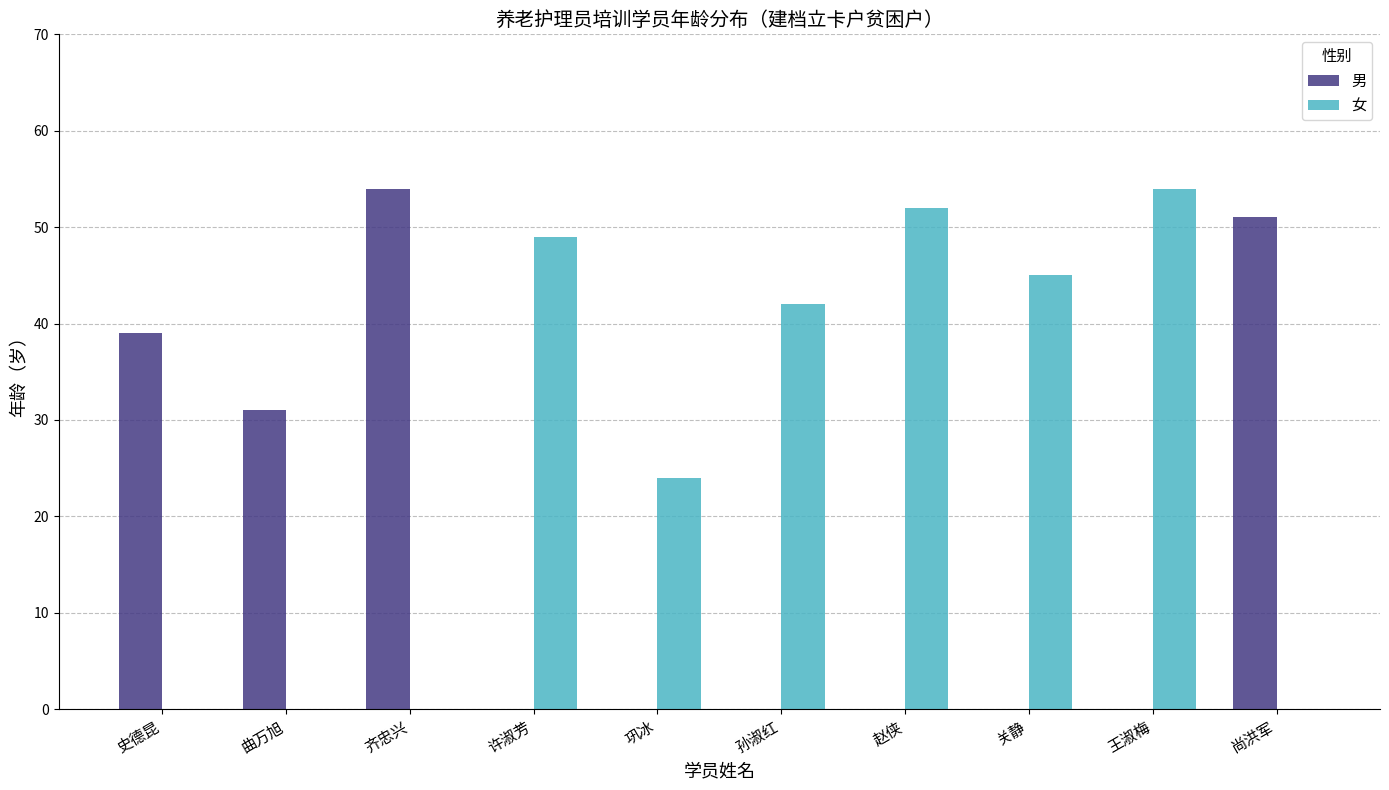

Are the bars horizontal?

No